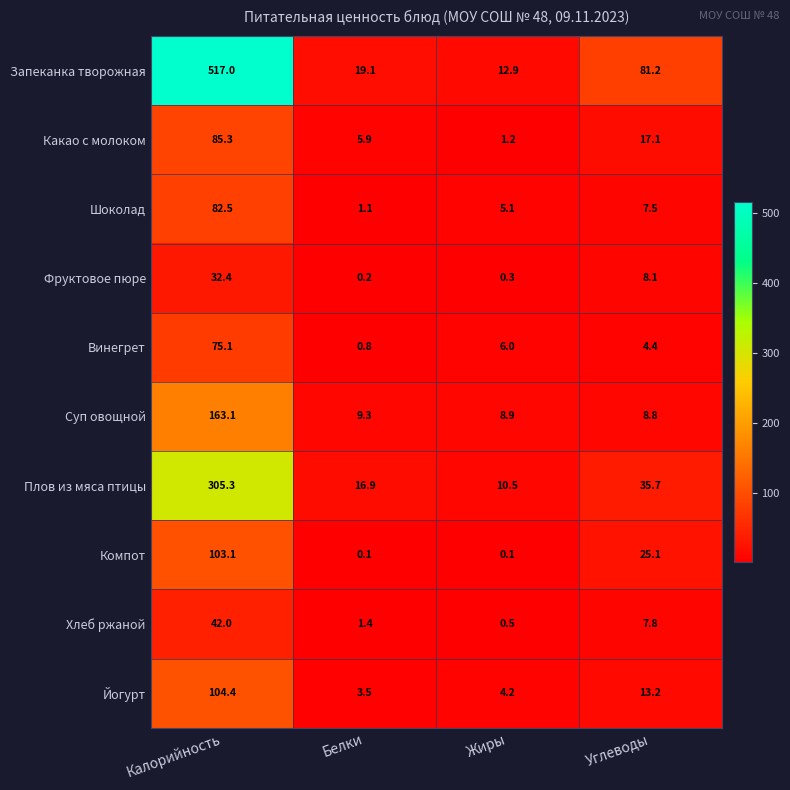

What value does the Запеканка творожная series have at Белки?

19.1